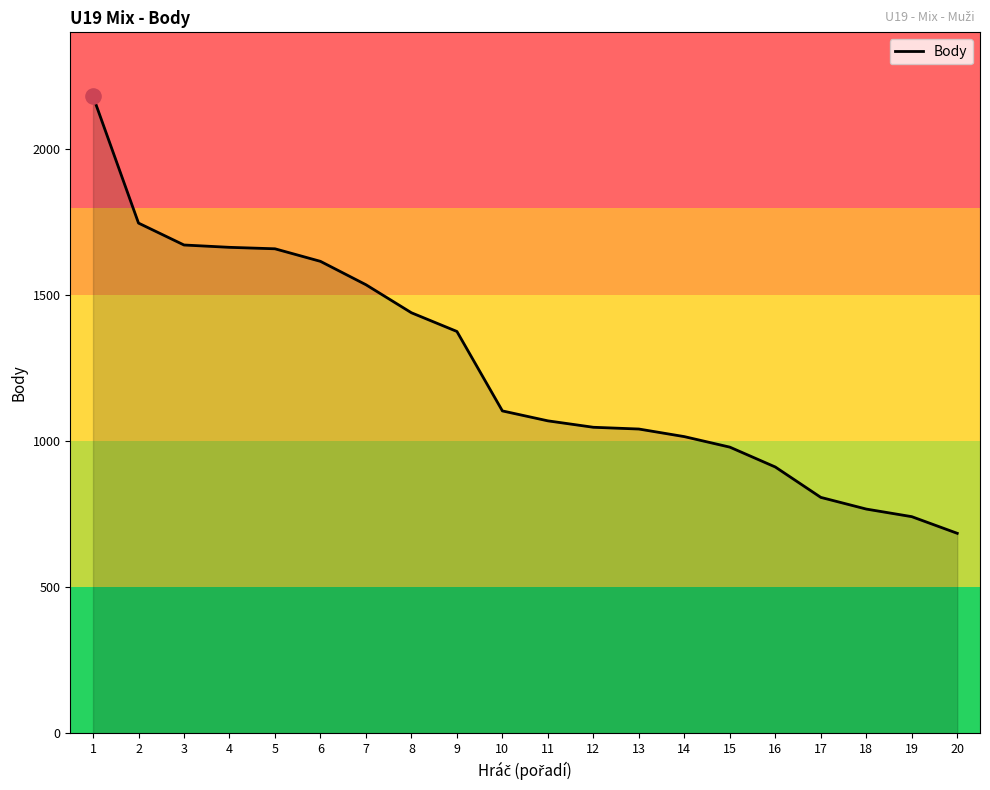

What is the ratio of the value at 1 to the value at 12?

2.1